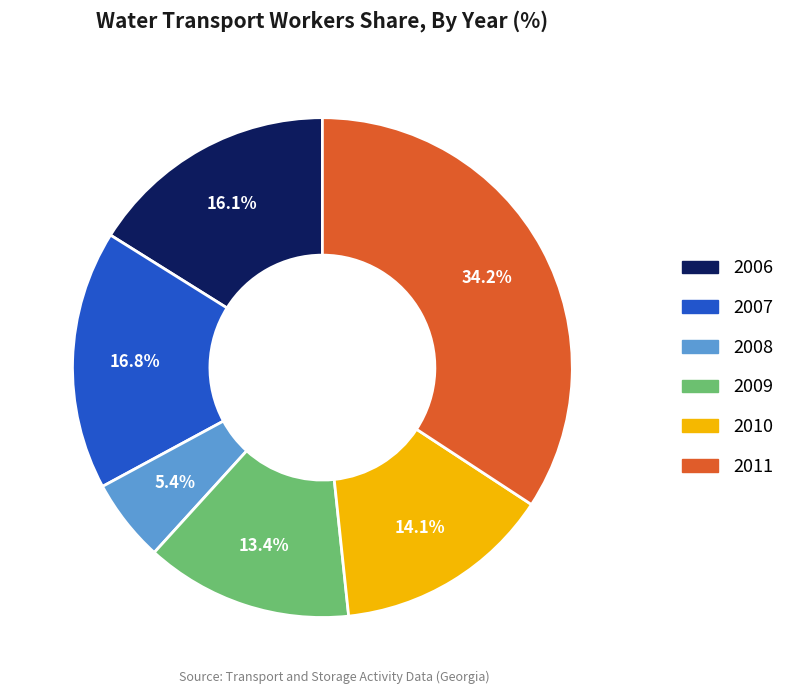

Between 2011 and 2006, which is larger?

2011